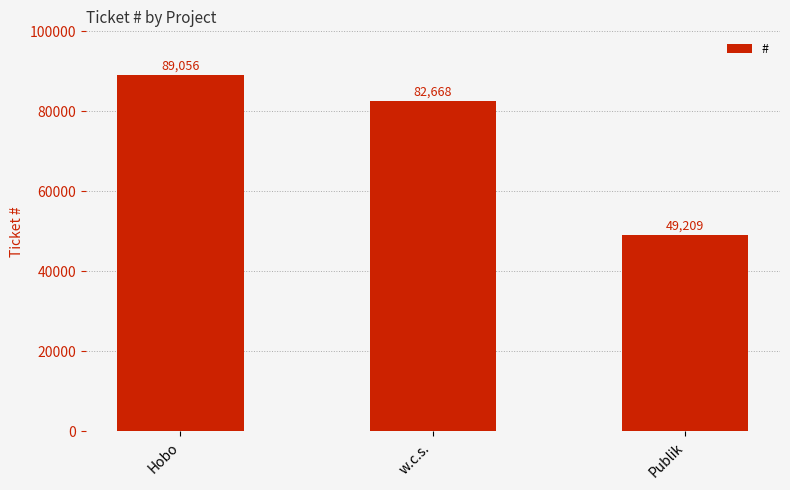

How many values are between 49209 and 89056?

3